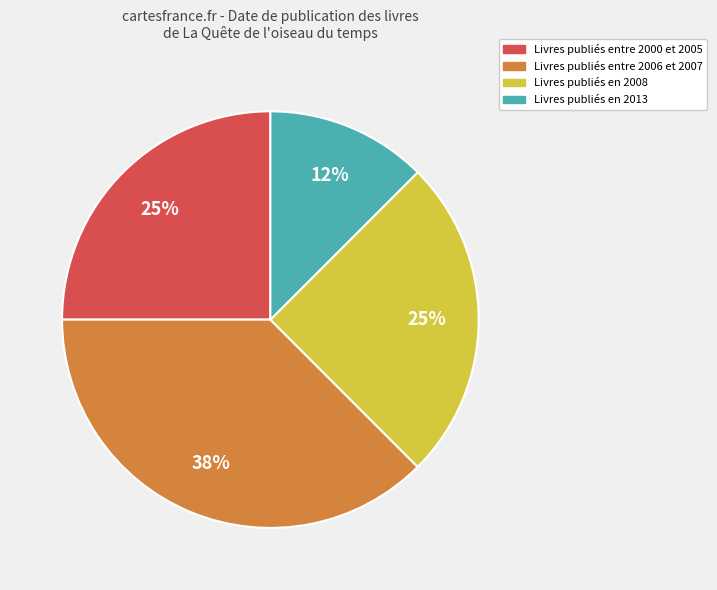

To the nearest percent, what is the average slice percentage?

25%